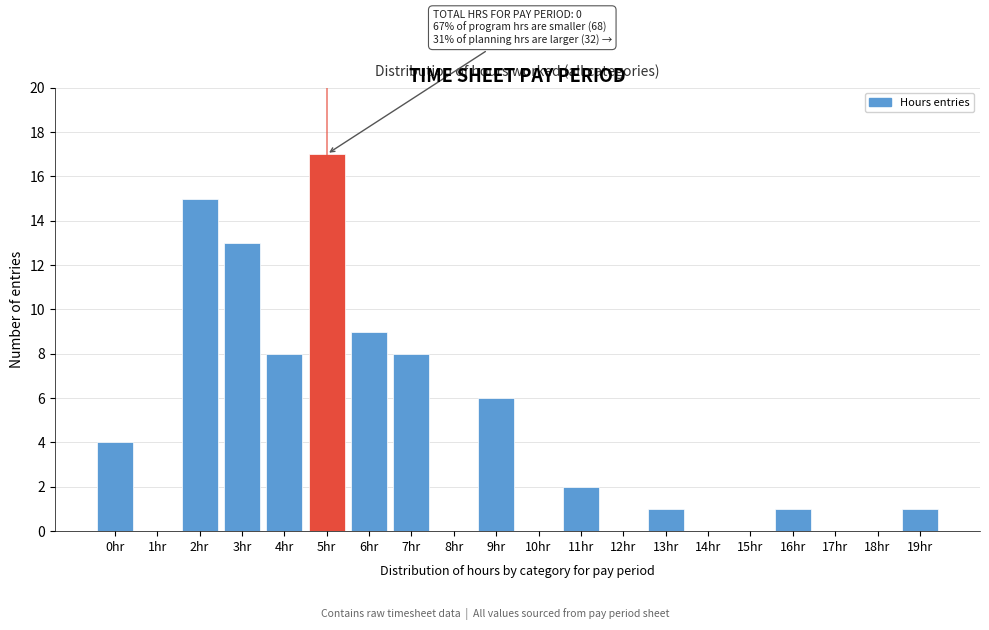

Reading right to left, transcribe all the data shown in this chart.

19hr=1	18hr=0	17hr=0	16hr=1	15hr=0	14hr=0	13hr=1	12hr=0	11hr=2	10hr=0	9hr=6	8hr=0	7hr=8	6hr=9	5hr=17	4hr=8	3hr=13	2hr=15	1hr=0	0hr=4